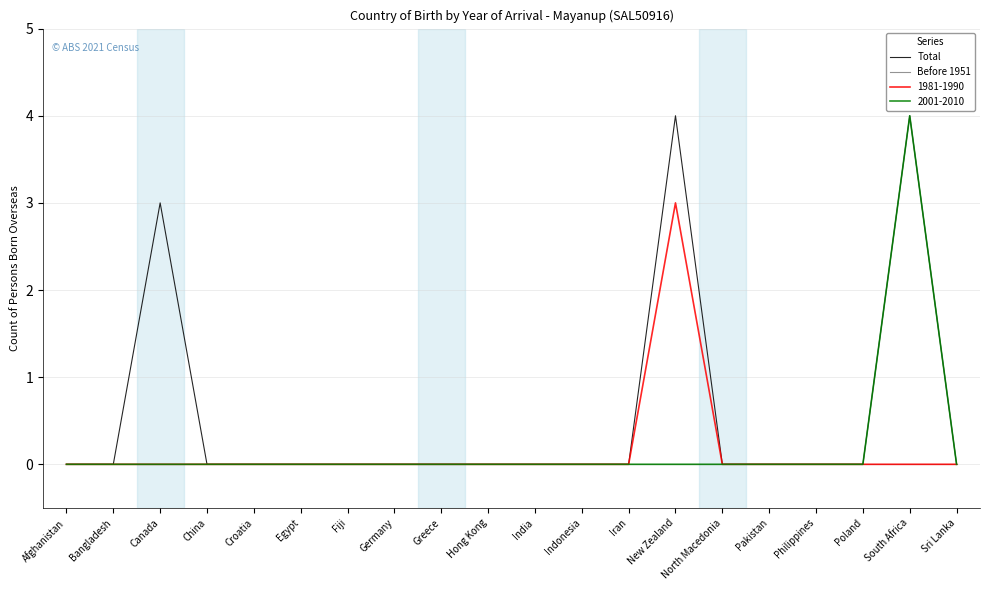

What is the difference between the highest and lowest values at South Africa?

4